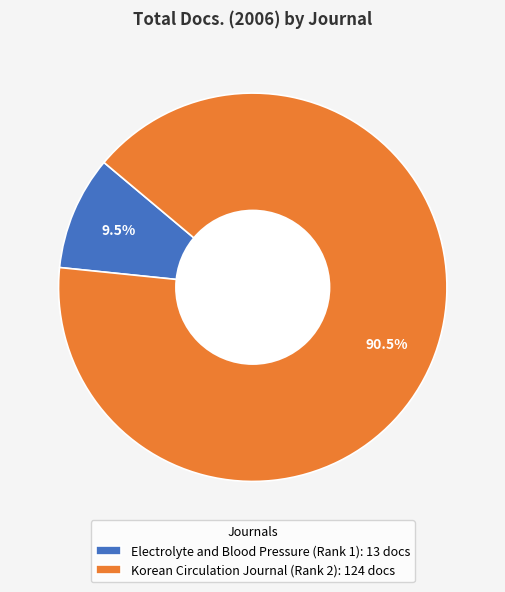

How many slices are in this pie chart?

2